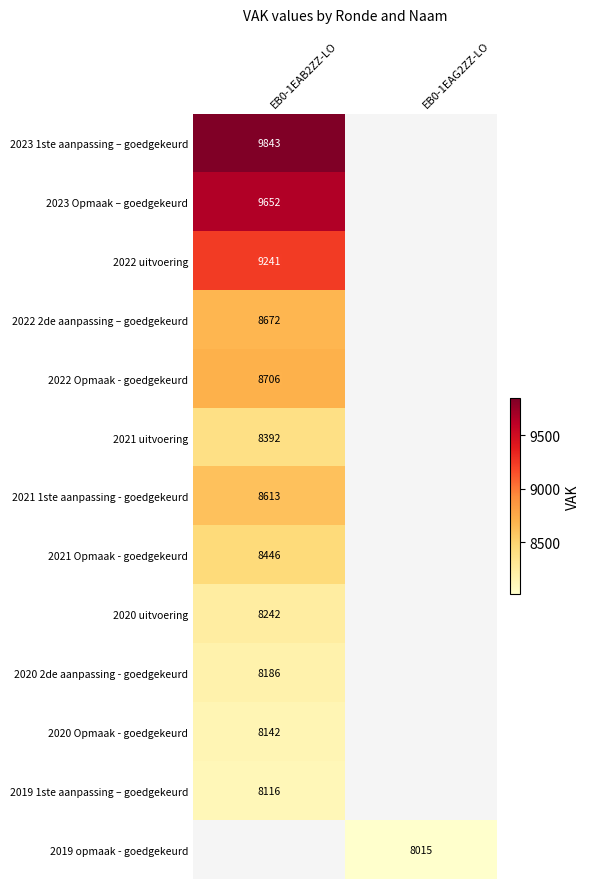

The value of 2021 uitvoering at EB0-1EAB2ZZ-LO is 8392. True or false?

True